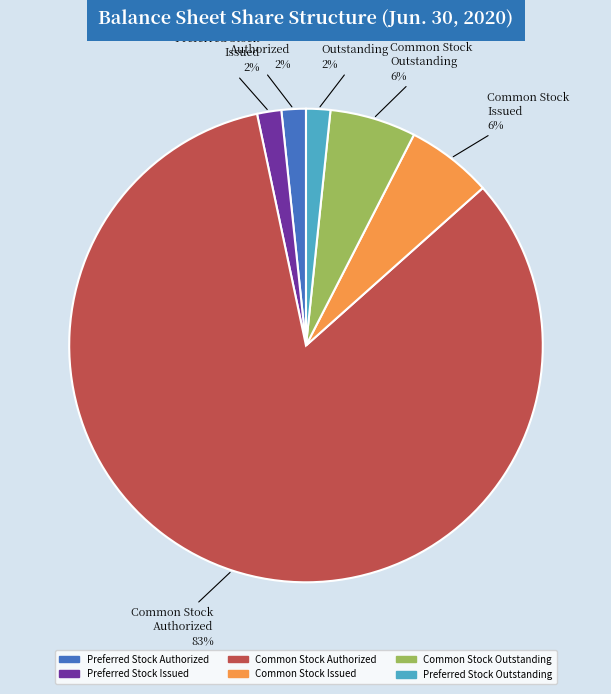

What is the largest slice in the pie chart?

Common Stock Authorized